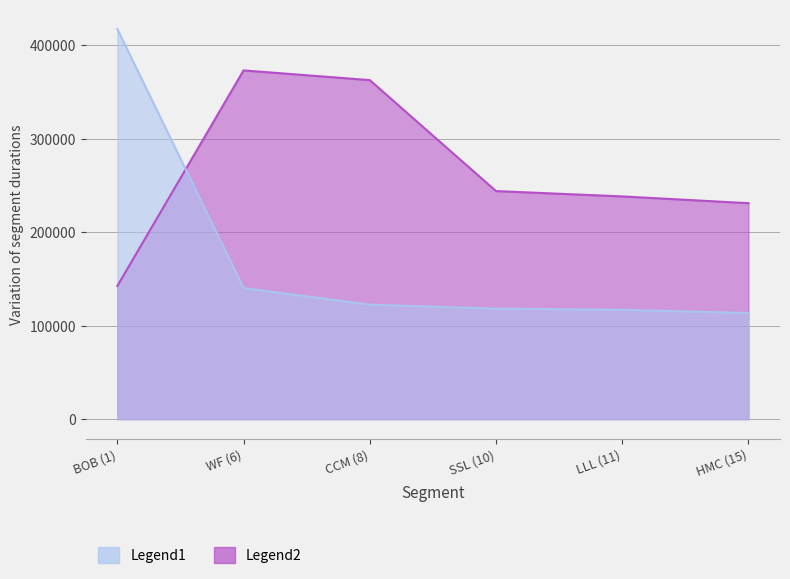

True or false: Legend1 has more than 0 interior local peaks.

True